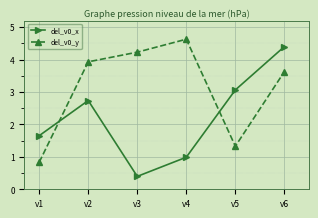

List the series in order of their peak value, lowest first.

del_v0_x, del_v0_y